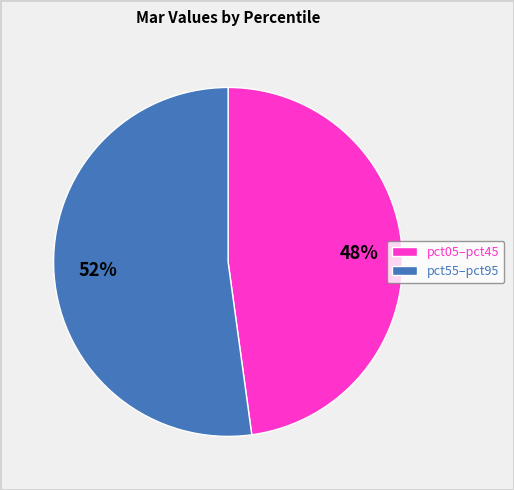

To the nearest percent, what is the difference between the largest and smallest slice percentages?

4%